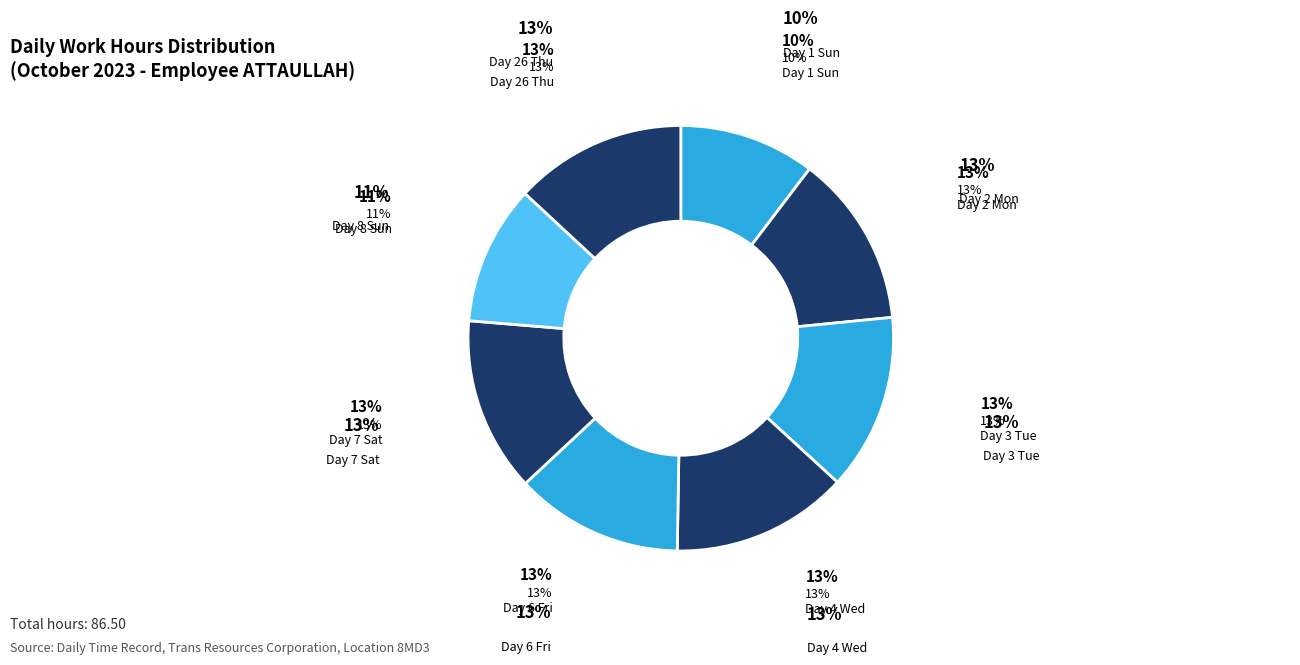

True or false: Day 6 Fri accounts for 26% of the total.

False